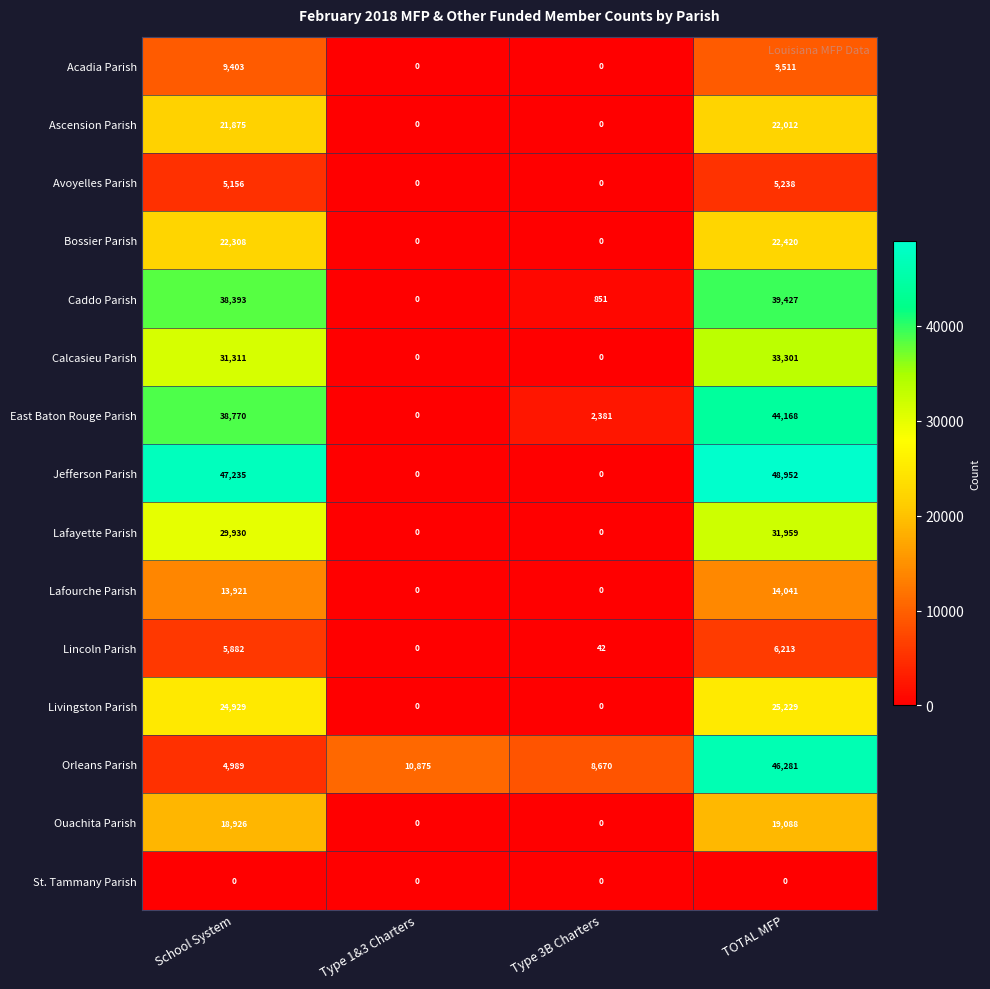

List the series in order of their peak value, highest first.

Jefferson Parish, Orleans Parish, East Baton Rouge Parish, Caddo Parish, Calcasieu Parish, Lafayette Parish, Livingston Parish, Bossier Parish, Ascension Parish, Ouachita Parish, Lafourche Parish, Acadia Parish, Lincoln Parish, Avoyelles Parish, St. Tammany Parish